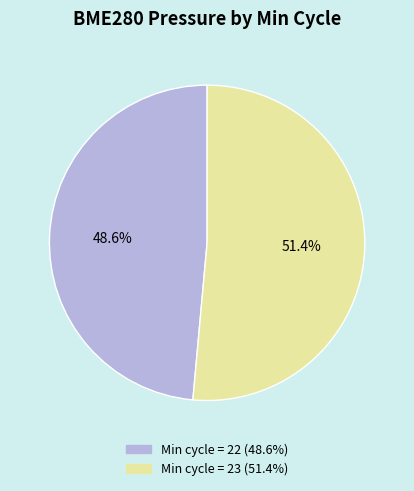

Does any single category account for the majority?

Yes